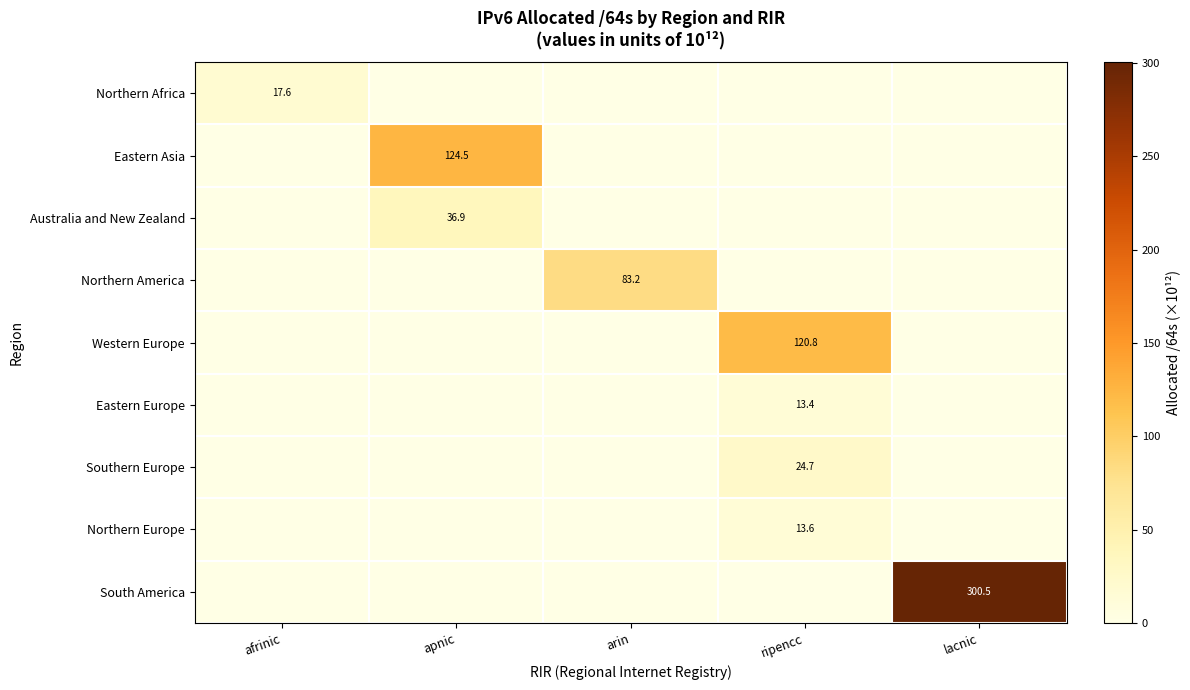

Is it true that Australia and New Zealand equals 58.0 at apnic?

False